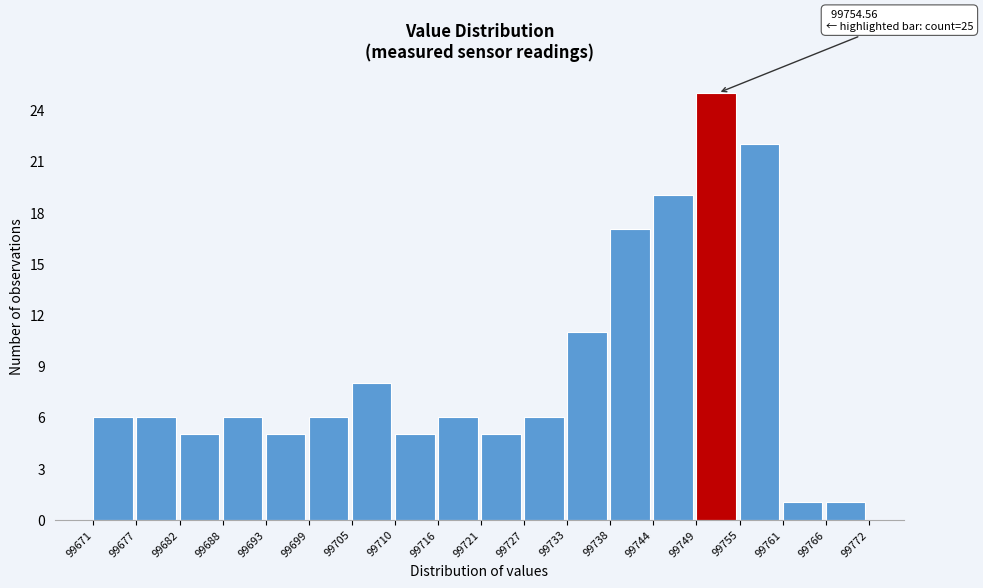

Over which range of the x-axis is the bar tallest?

99749 to 99755